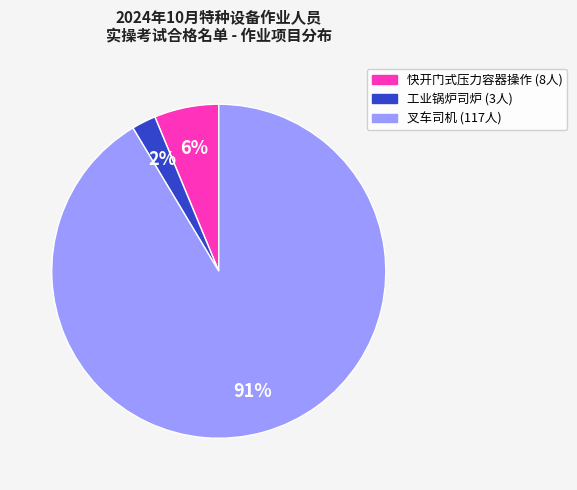

How many slices are in this pie chart?

3